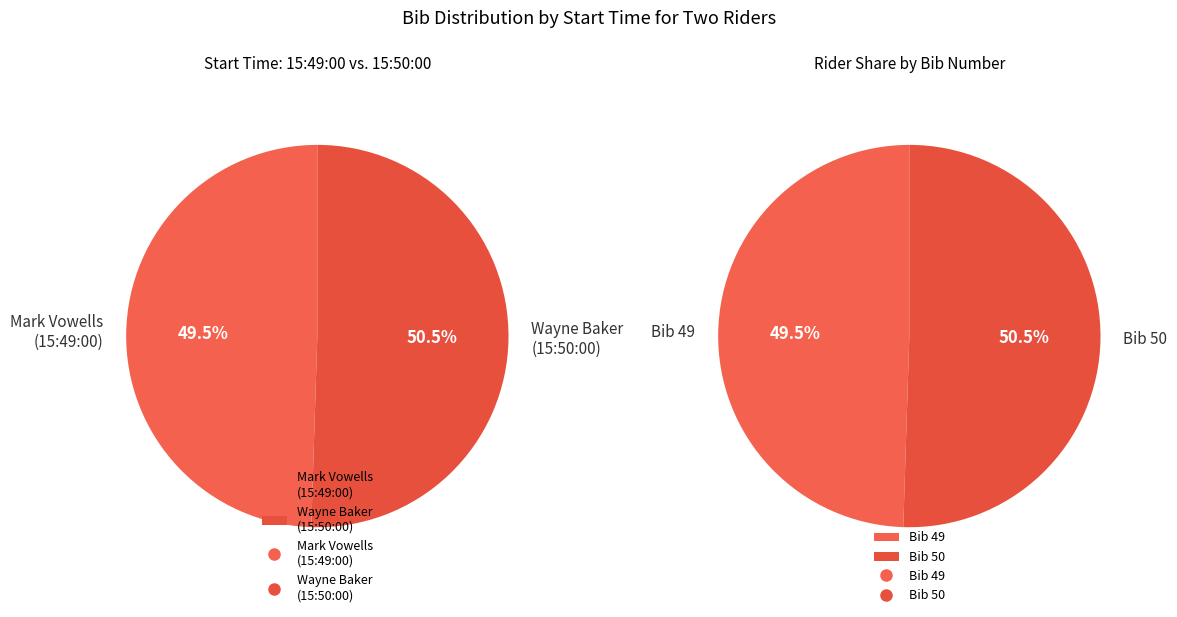

Which slice is the smallest?

15:49:00